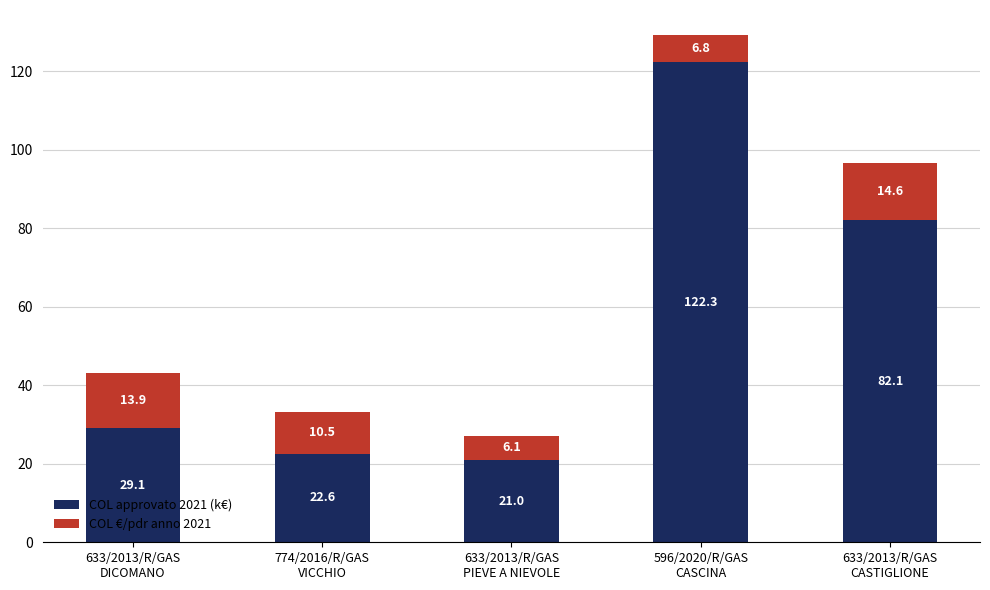

What is the highest value of the COL approvato 2021 (k€) series?

122.3